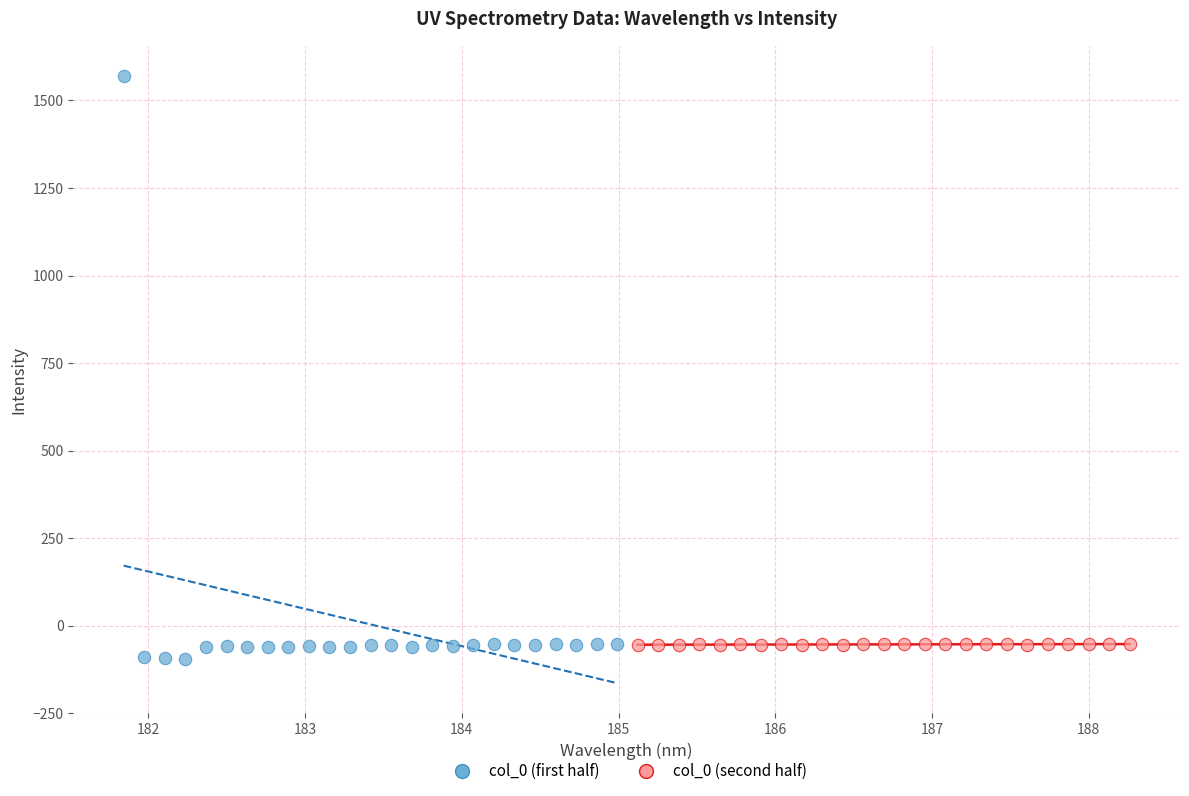

Which series has the widest spread of Y values?

col_0 (first half)